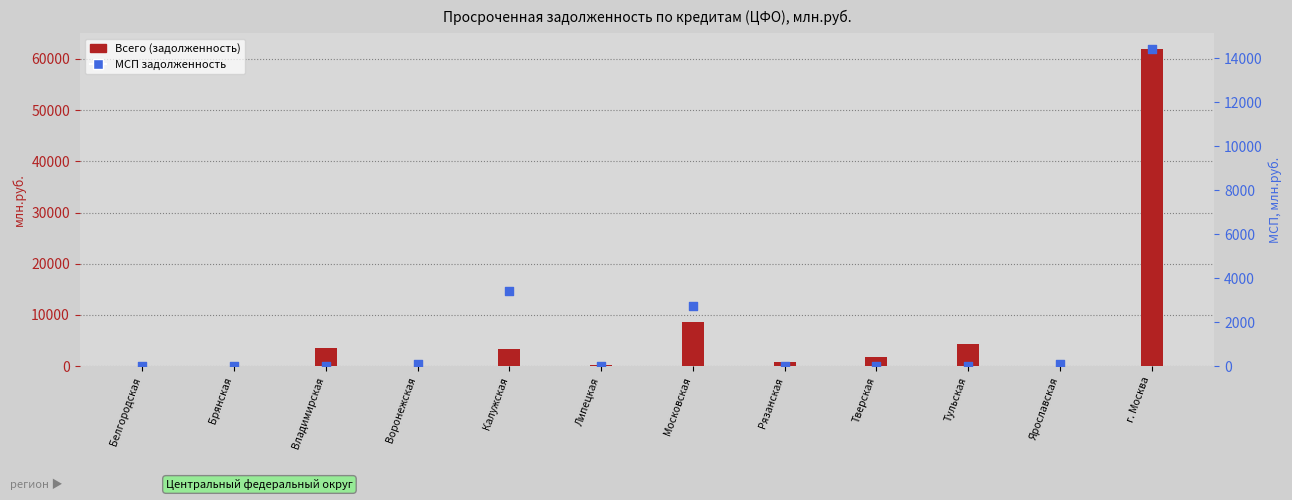

At how many categories does at least one series exceed 57141?

1